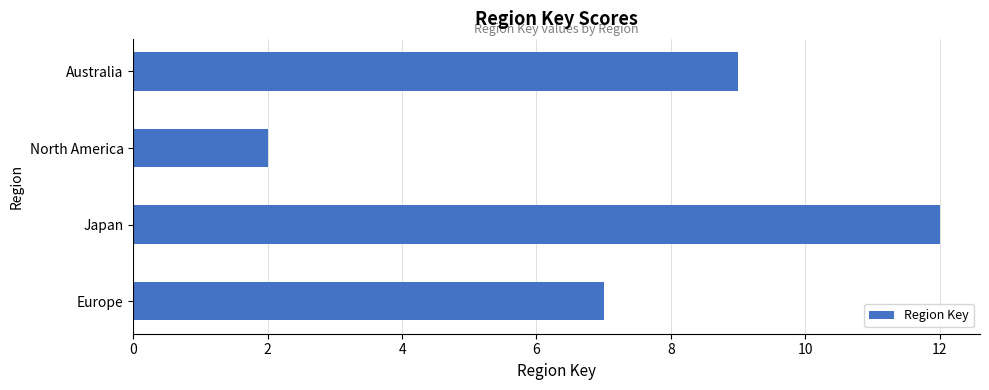

What is the ratio of the value at North America to the value at Europe?

0.3